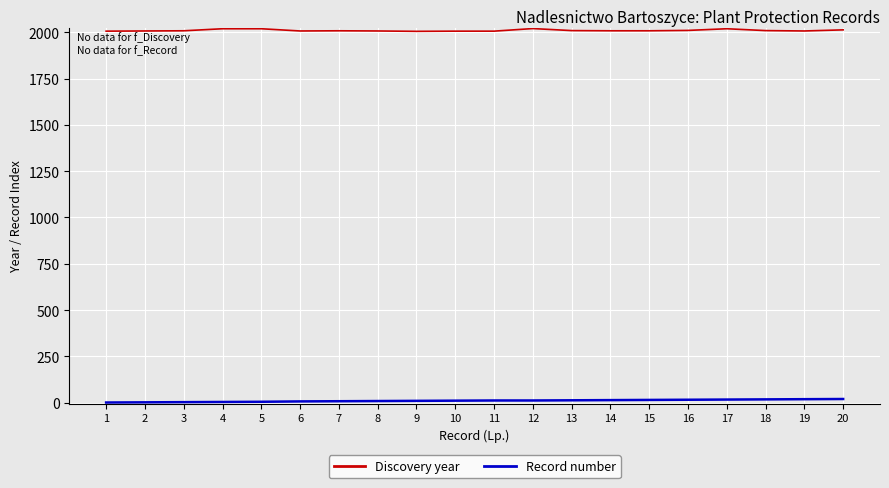

True or false: Record number and Discovery year cross at least once.

False